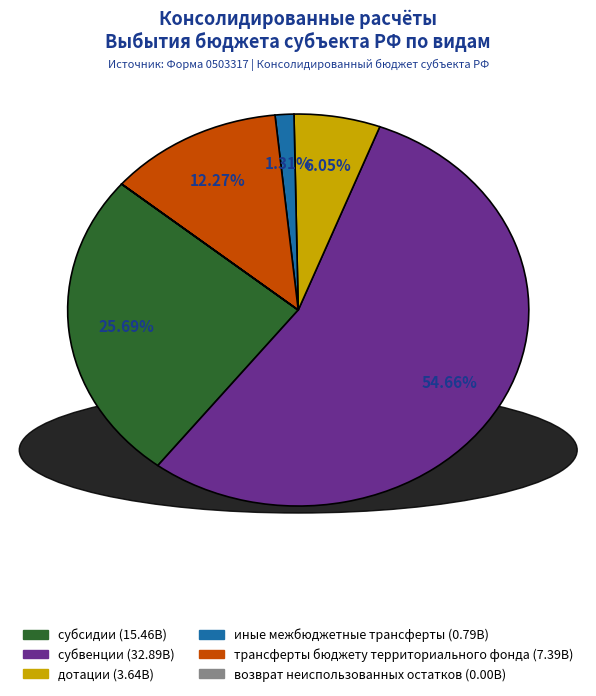

What is the majority slice?

субвенции